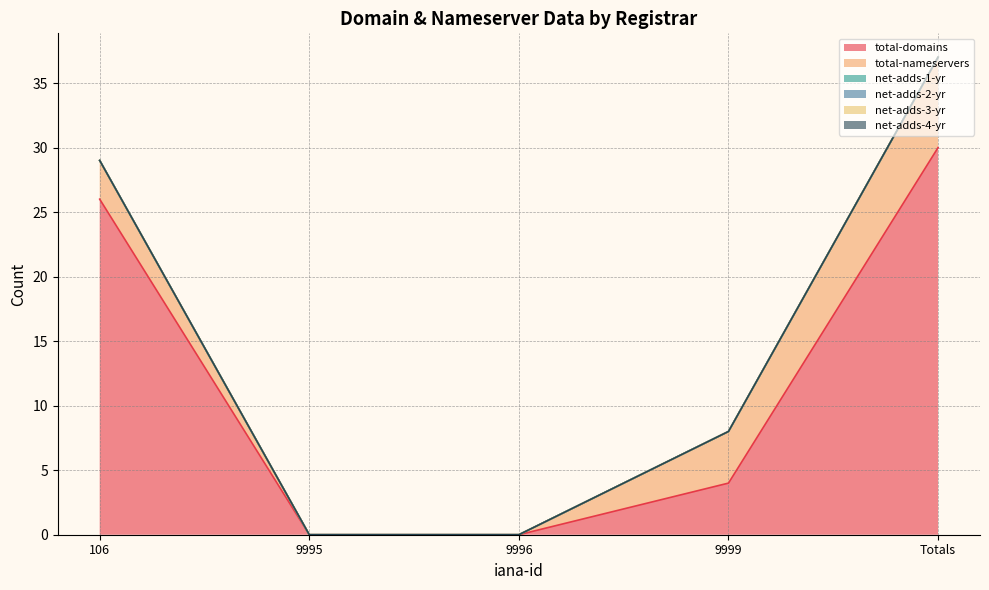

Reading left to right, transcribe all the data shown in this chart.

total-domains: 26	0	0	4	30
total-nameservers: 3	0	0	4	7
net-adds-1-yr: 0	0	0	0	0
net-adds-2-yr: 0	0	0	0	0
net-adds-3-yr: 0	0	0	0	0
net-adds-4-yr: 0	0	0	0	0